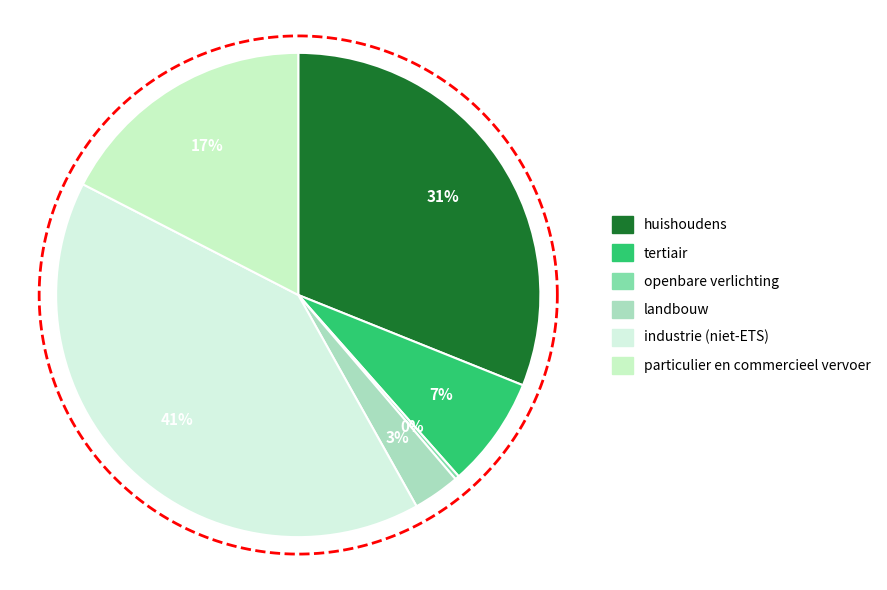

Combined, do tertiair and industrie (niet-ETS) account for over 50%?

No